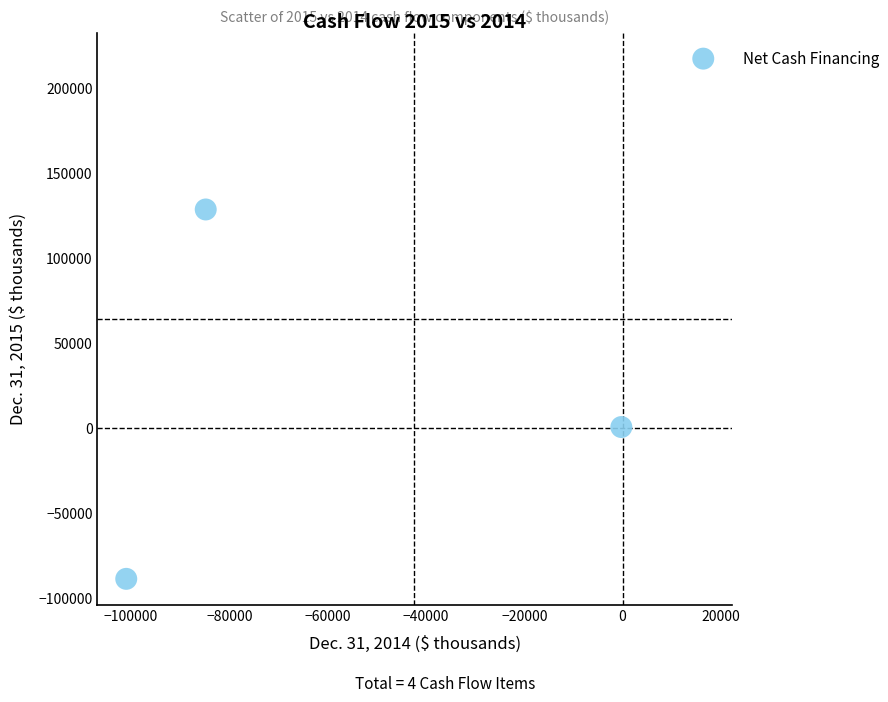

What is the average X value?

-42408